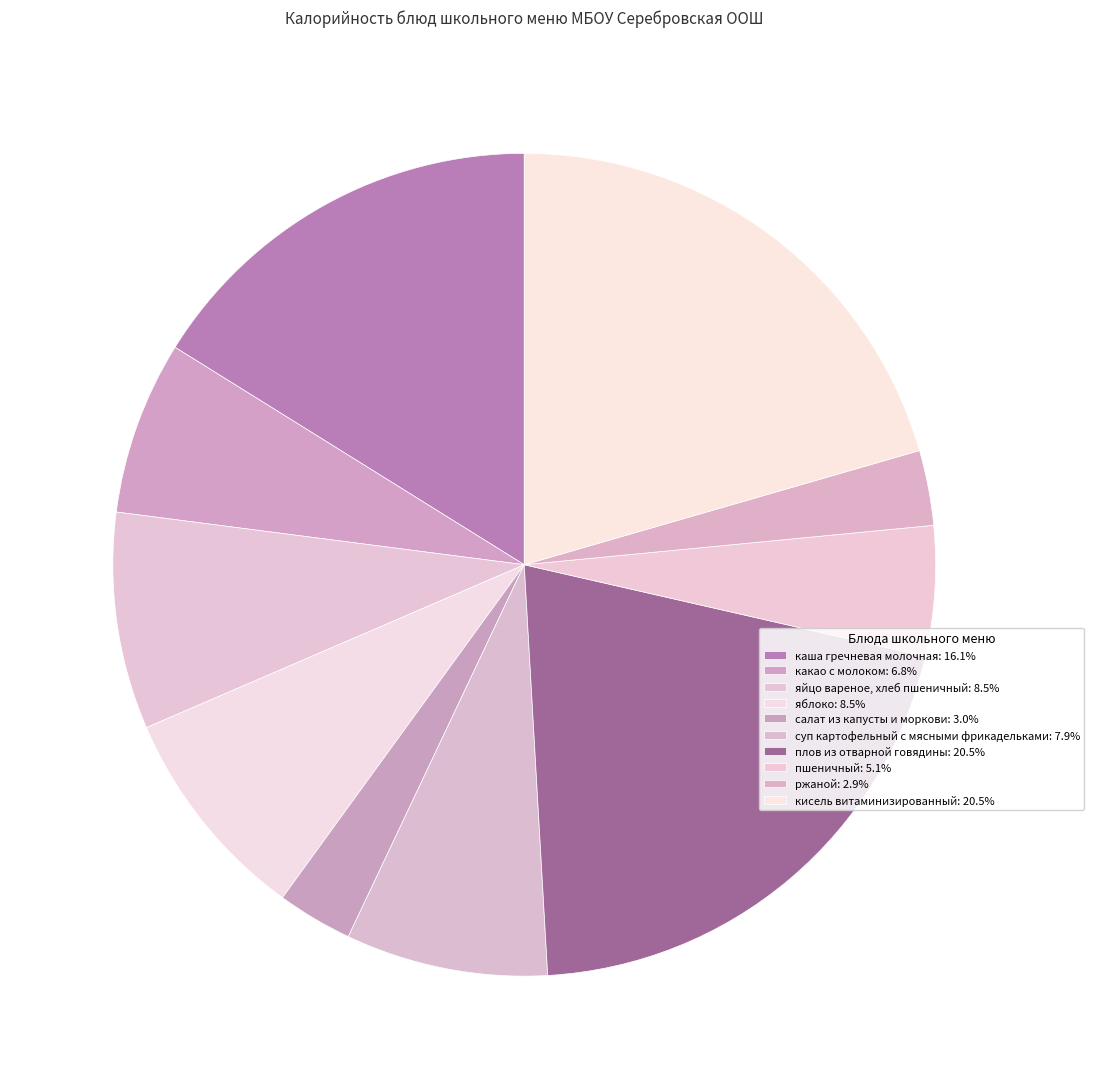

What is the change in value from пшеничный to кисель витаминизированный?

+284.0